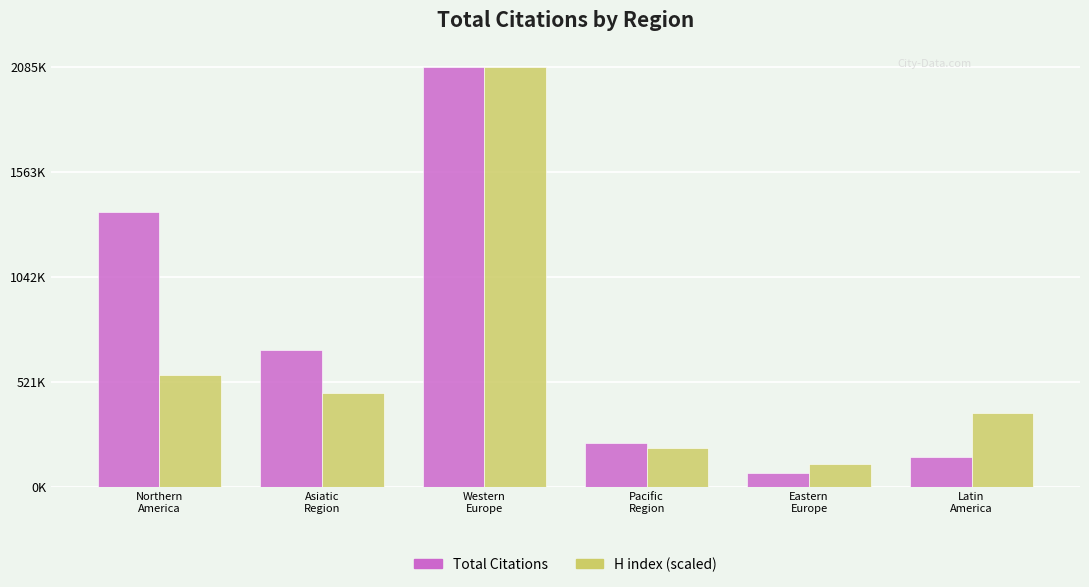

Which label corresponds to the largest value in the chart?

Western
Europe